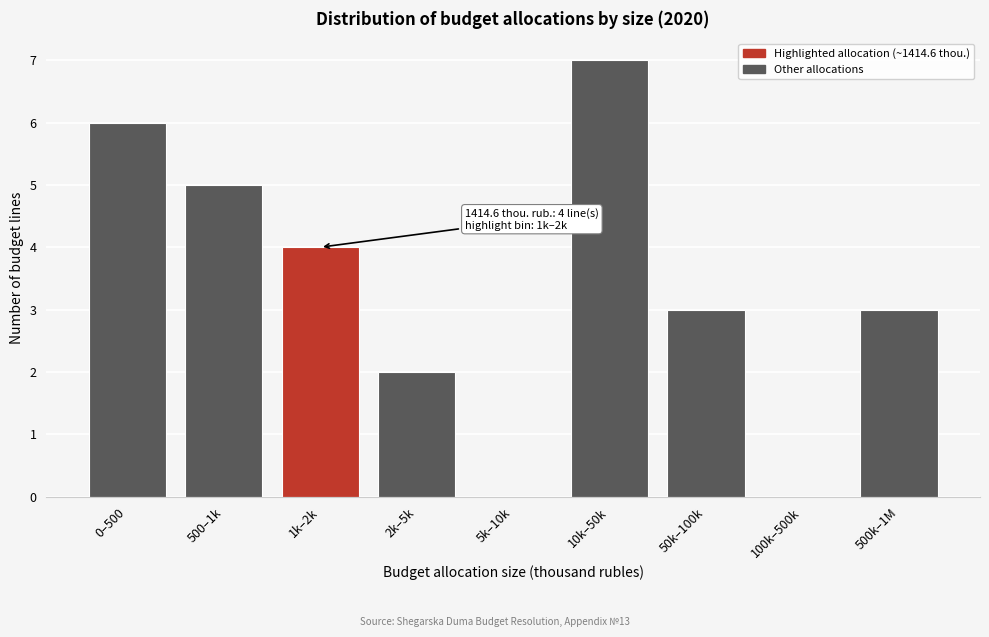

Reading left to right, what are all the values shown in this chart?

0–500=6	500–1k=5	1k–2k=4	2k–5k=2	5k–10k=0	10k–50k=7	50k–100k=3	100k–500k=0	500k–1M=3